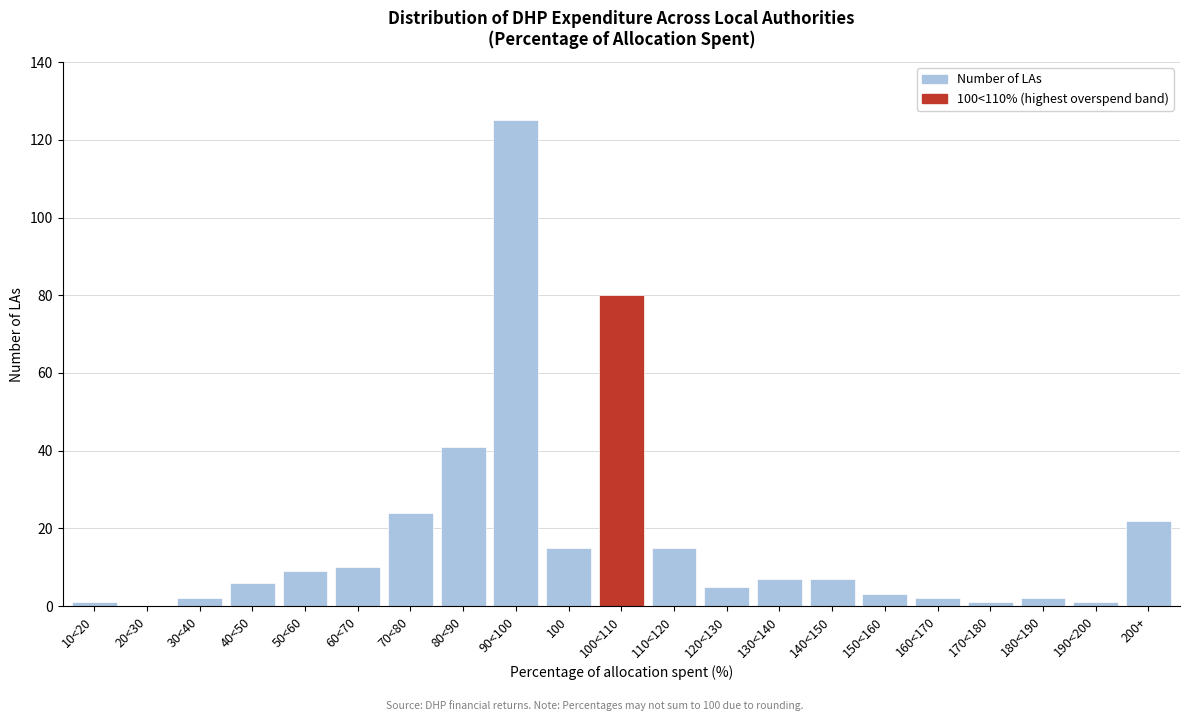

Reading left to right, transcribe all the data shown in this chart.

10<20=1	20<30=0	30<40=2	40<50=6	50<60=9	60<70=10	70<80=24	80<90=41	90<100=125	100=15	100<110=80	110<120=15	120<130=5	130<140=7	140<150=7	150<160=3	160<170=2	170<180=1	180<190=2	190<200=1	200+=22